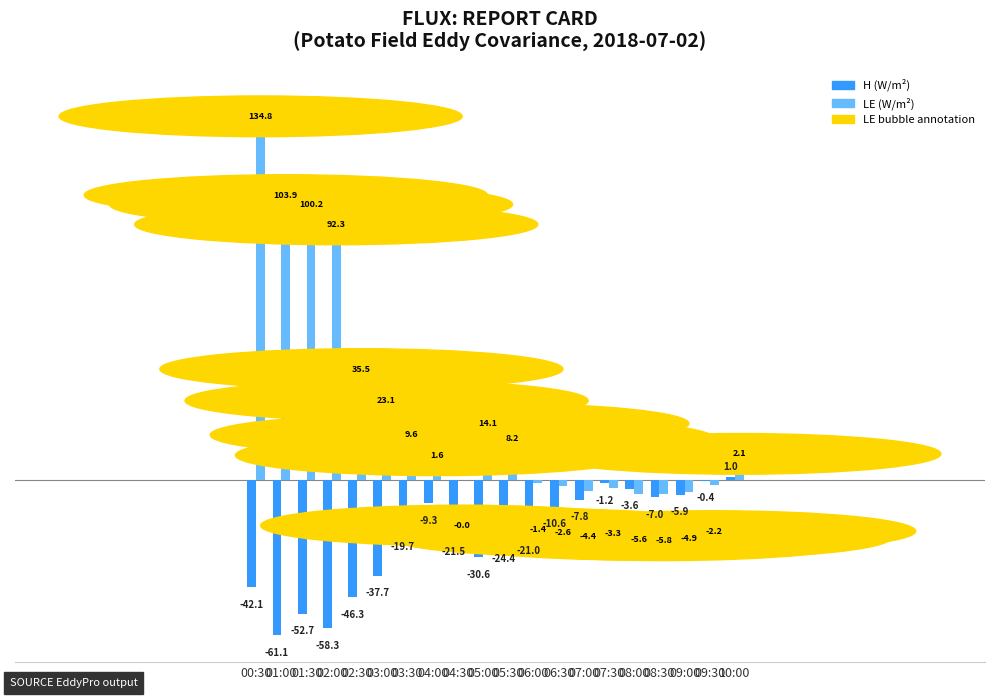

What is the difference between the LE (W/m²) values at 03:00 and 00:30?

111.7